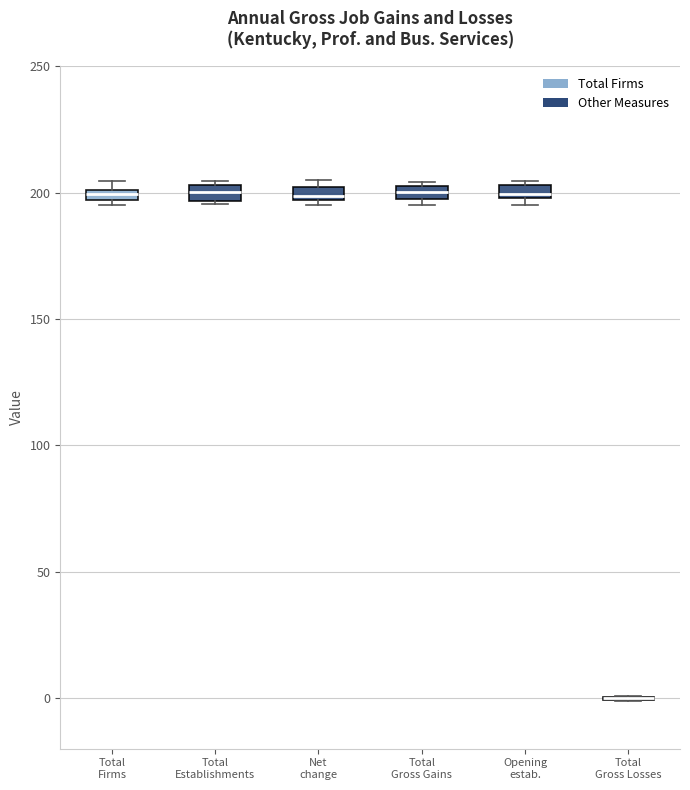

Where is the lower edge of the box for Net change on the y-axis? The values are not printed on the chart, so give them approximately, as read against the axis.

195